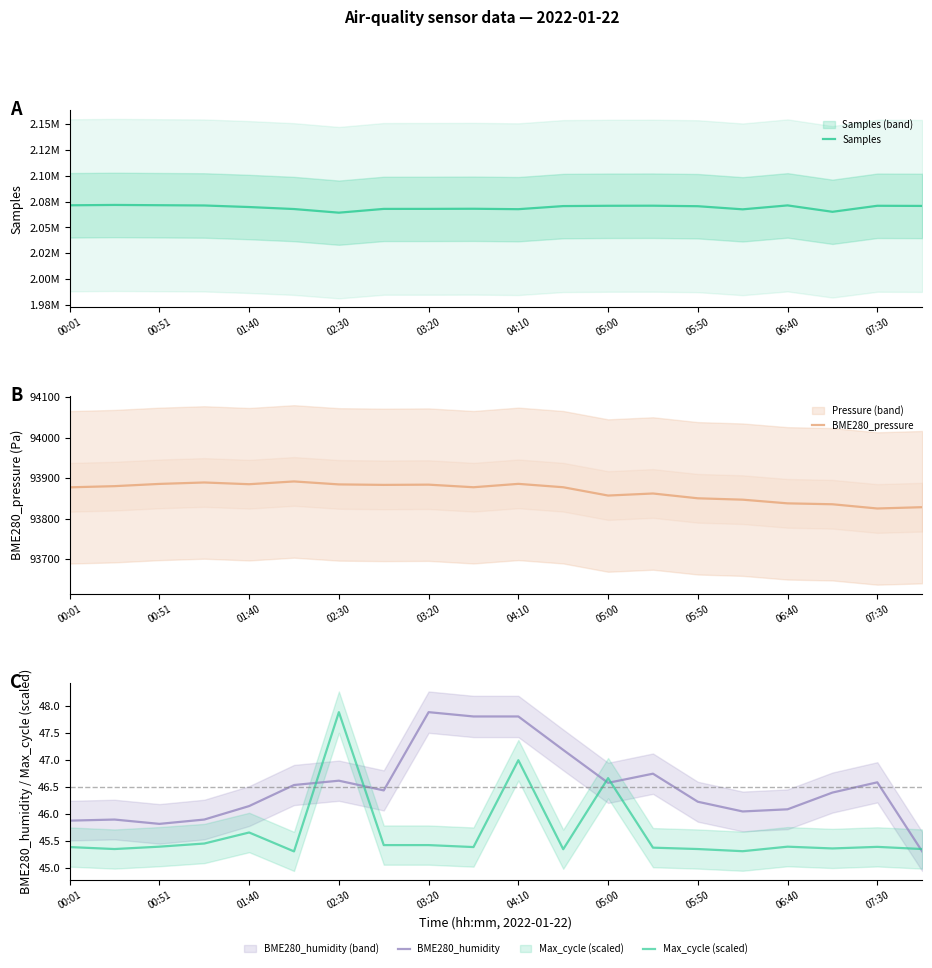

True or false: BME280_humidity and BME280_pressure cross at least once.

False